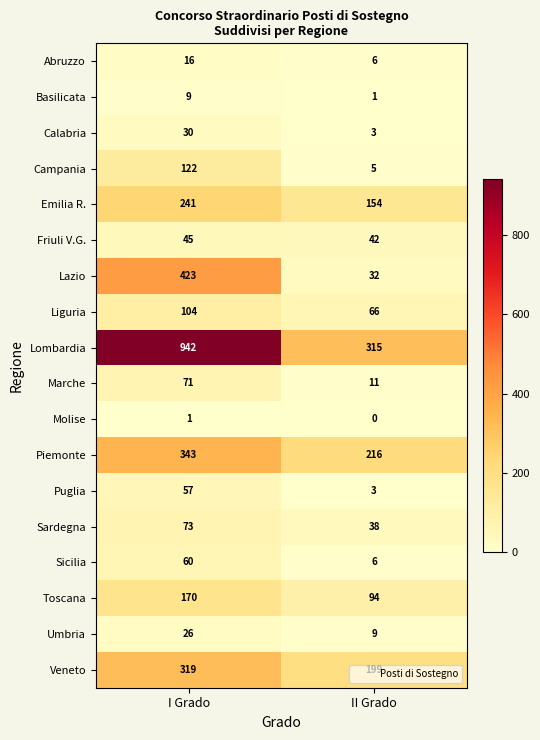

At which category is the sum across all series the highest?

I Grado